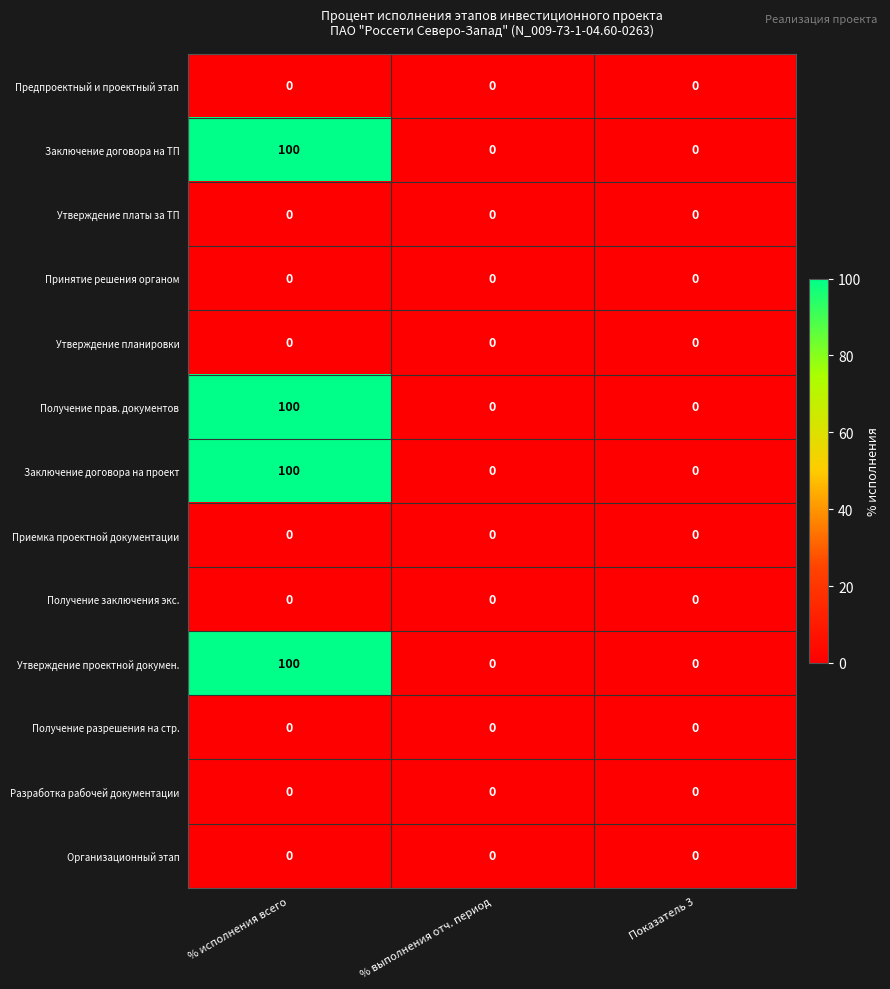

Count the number of data series in this chart.

13